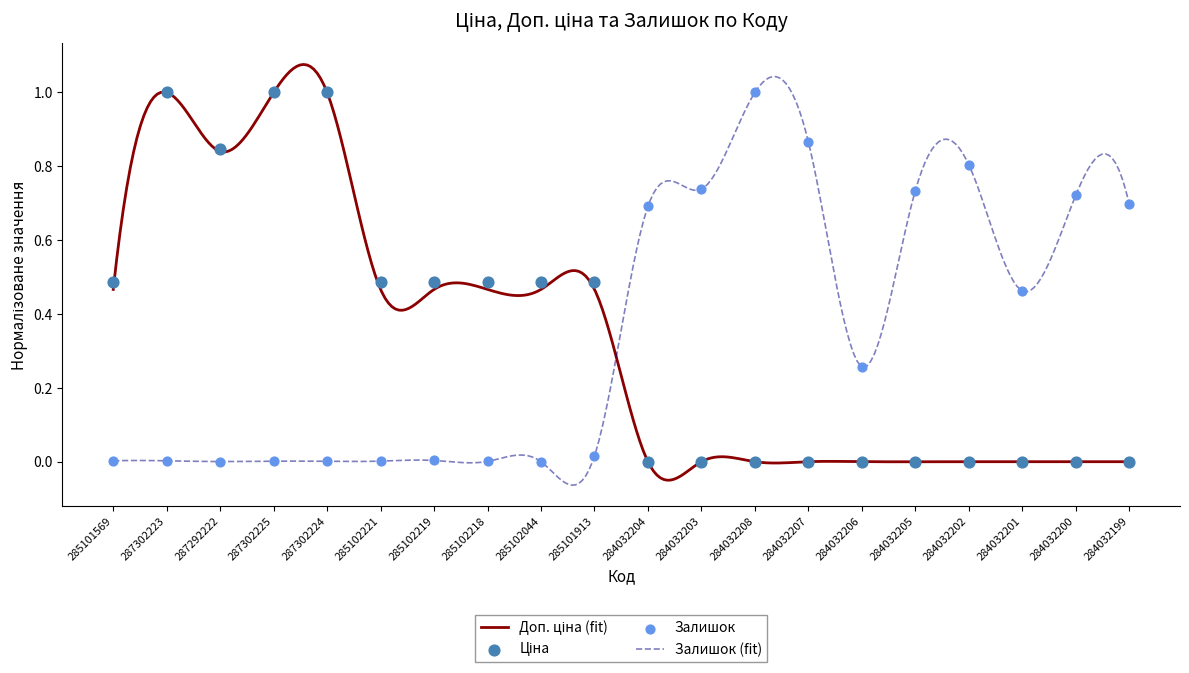

At which category is the sum across all series the highest?

287302223